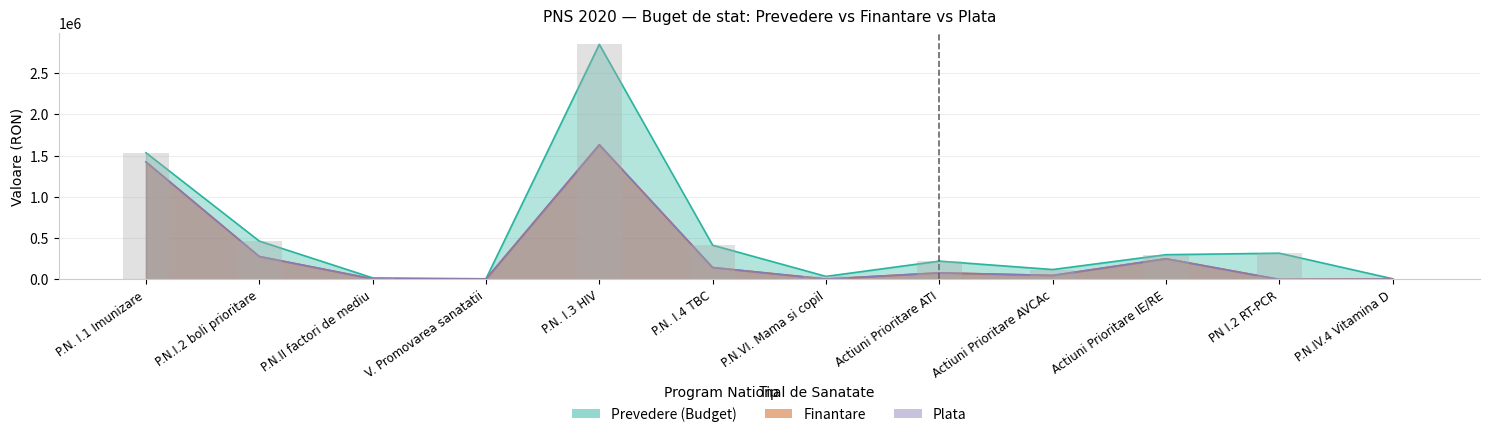

What is the value of the Finantare bar at the 10th from the left?

251000